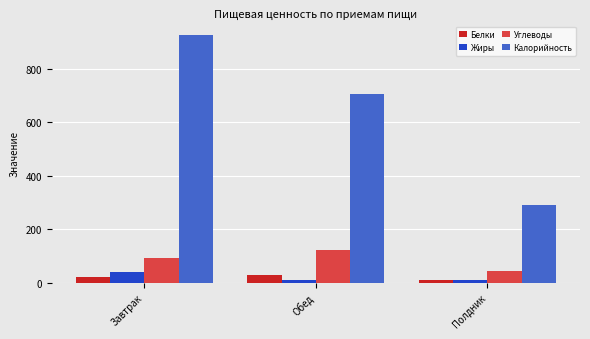

Is the value of Белки at Полдник greater than the value of Углеводы at Завтрак?

No